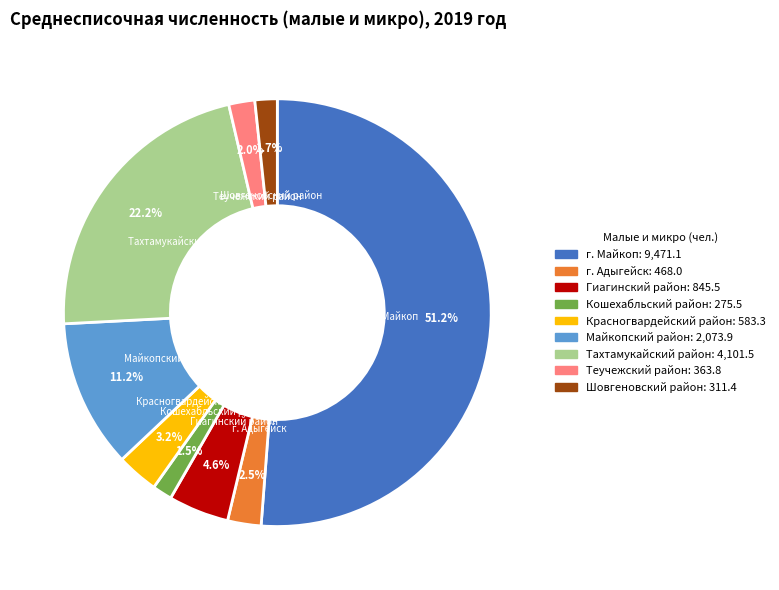

Which has a higher value, г. Майкоп or Тахтамукайский район?

г. Майкоп